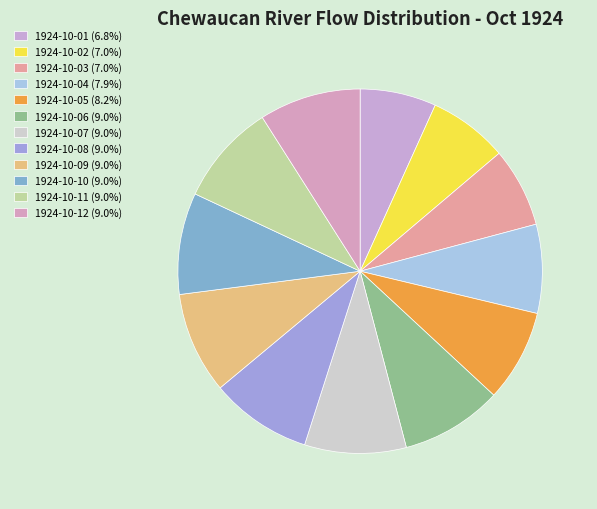

How many segments does this pie chart have?

12